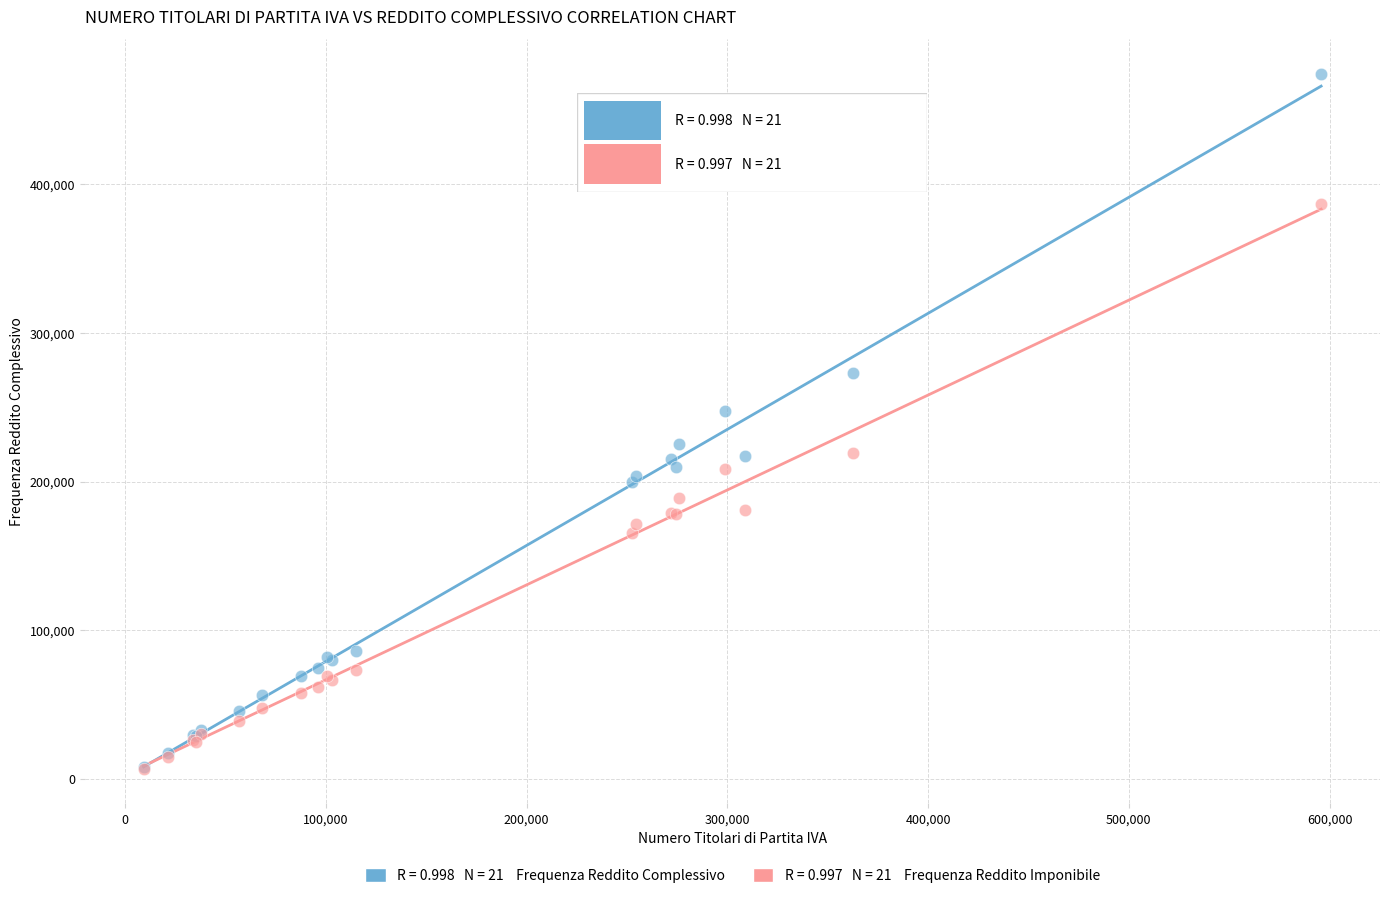

Across all series, what Y value is closest to 240618?

247341